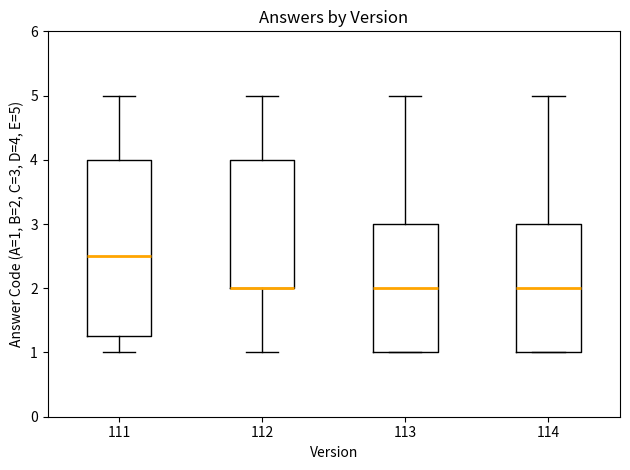

Where does the upper whisker of the box at x = 114 end on the y-axis? The values are not printed on the chart, so give them approximately, as read against the axis.

5.0